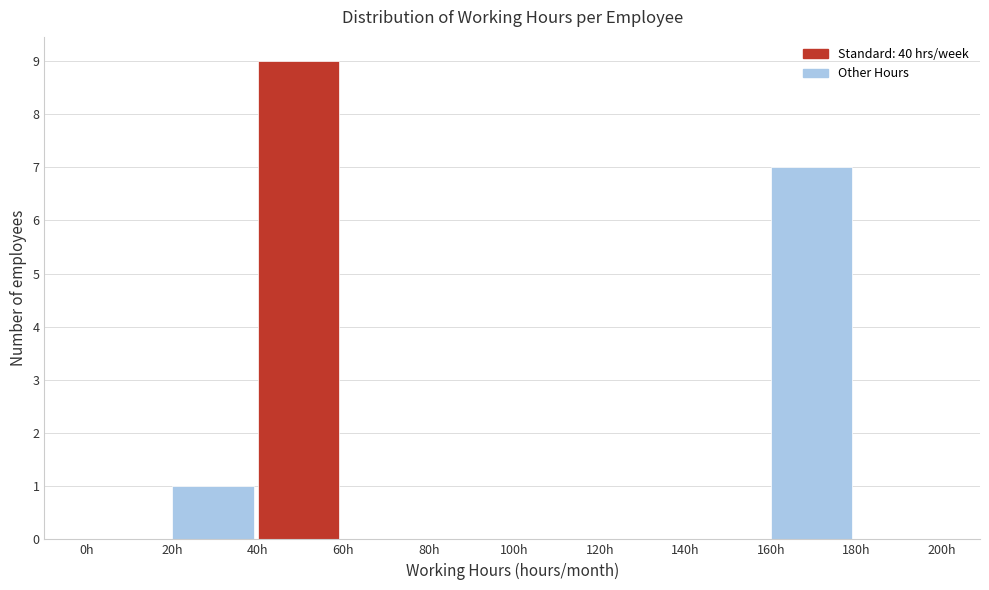

Which range on the x-axis has the tallest bar?

40 to 60